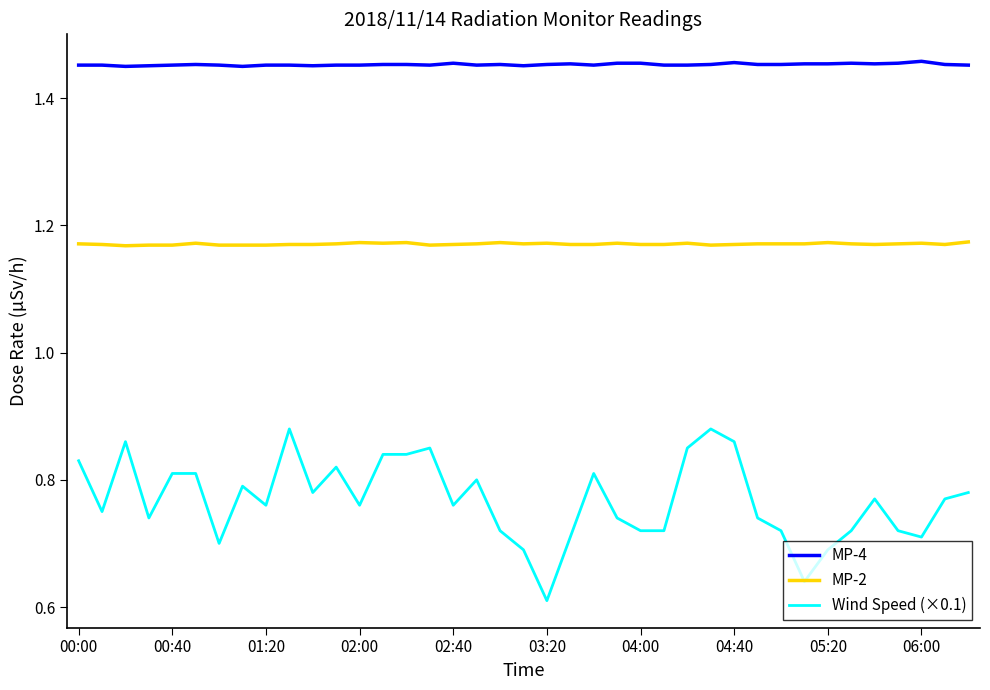

True or false: MP-4 and MP-2 intersect in this chart.

False